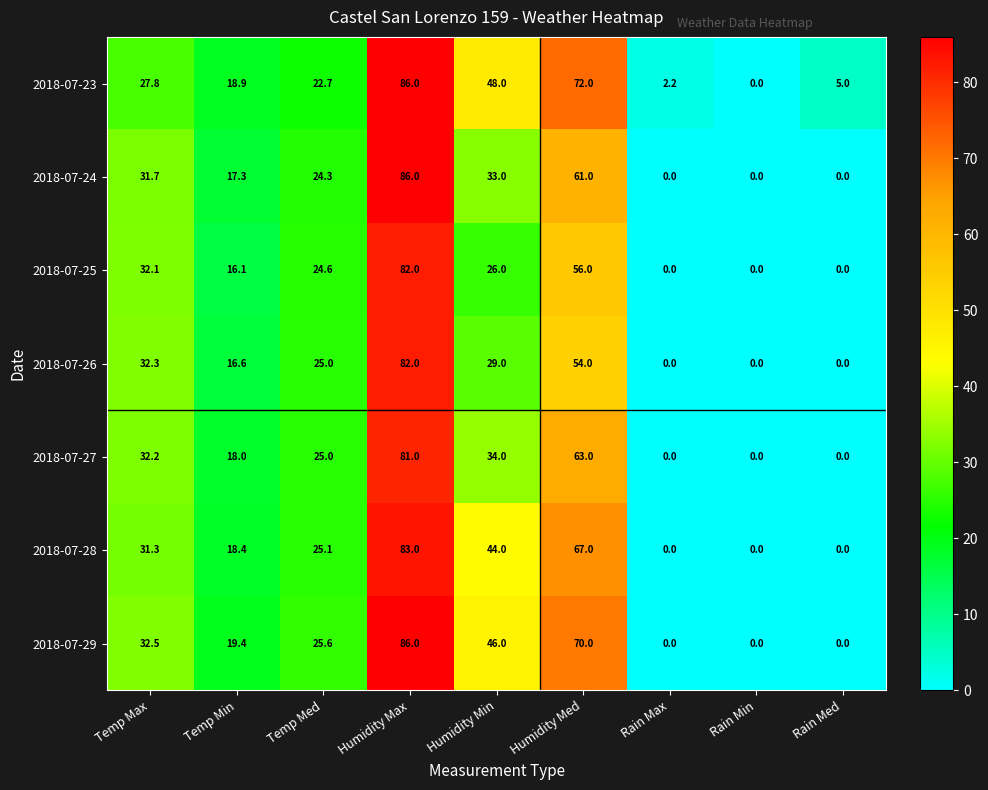

What is the spread (max minus min) of values at Rain Max?

2.2